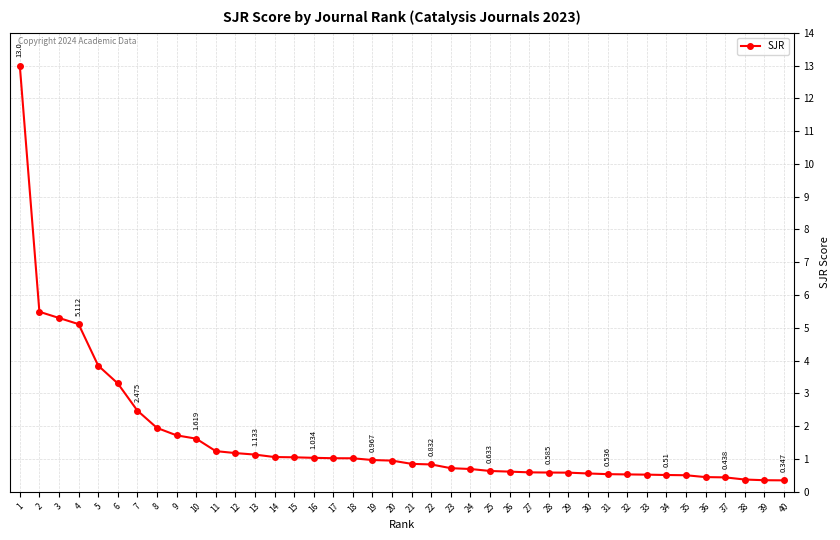

Does the chart have visible grid lines?

Yes